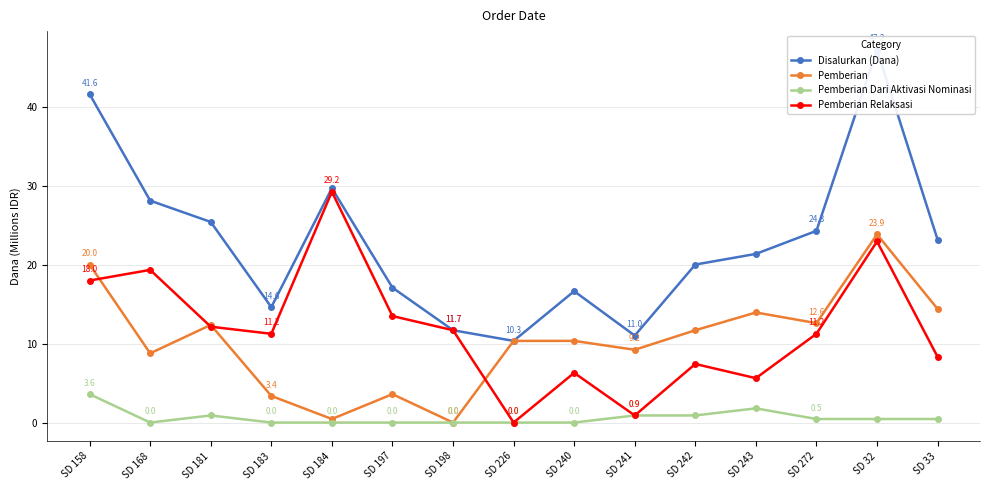

True or false: Pemberian Dari Aktivasi Nominasi has a value of 0.5 at SD 33.

True